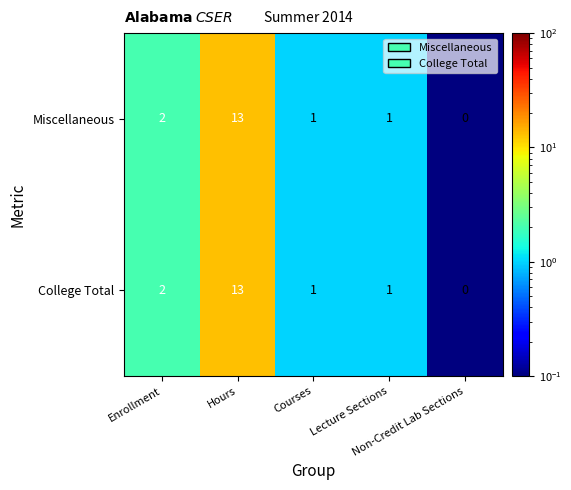

What is the maximum value shown in the chart?

13